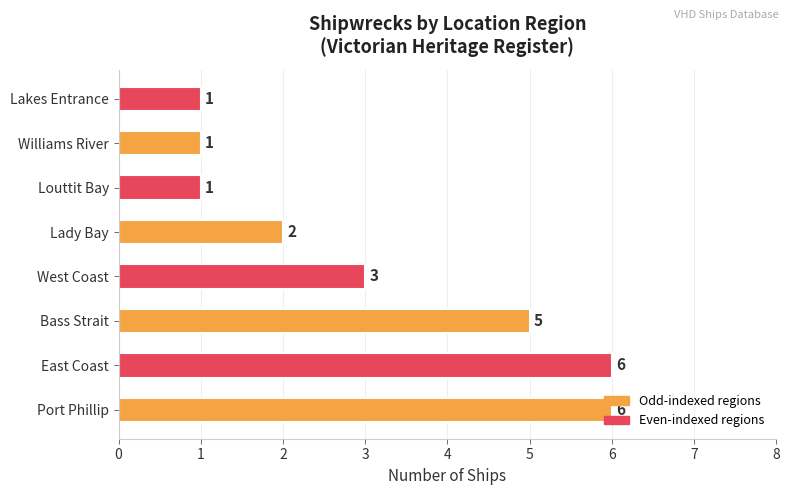

What is the maximum value shown in the chart?

6